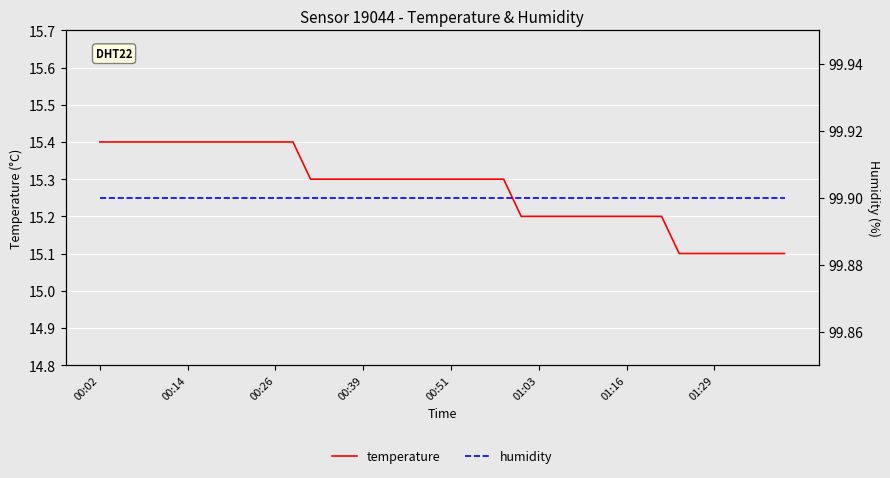

At how many categories does at least one series exceed 60?

40